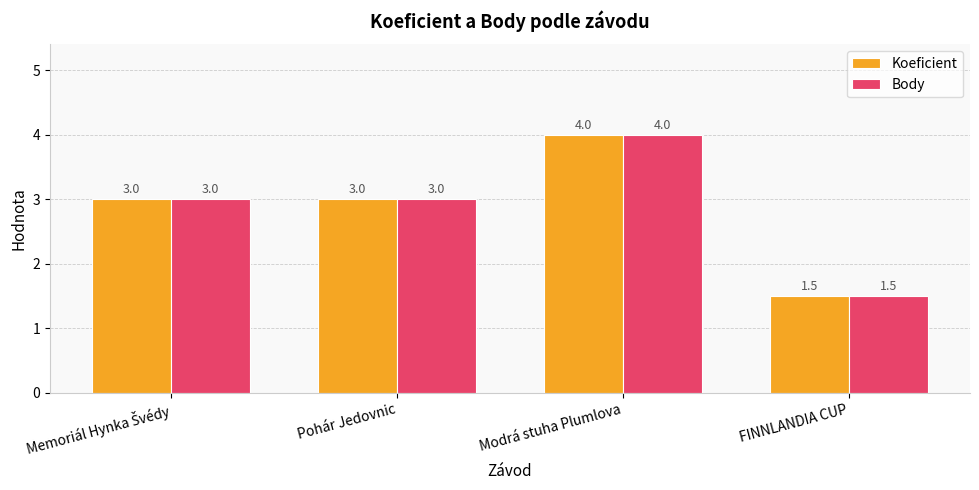

What is the difference between the maximum and second lowest values in the Body series?

1.0